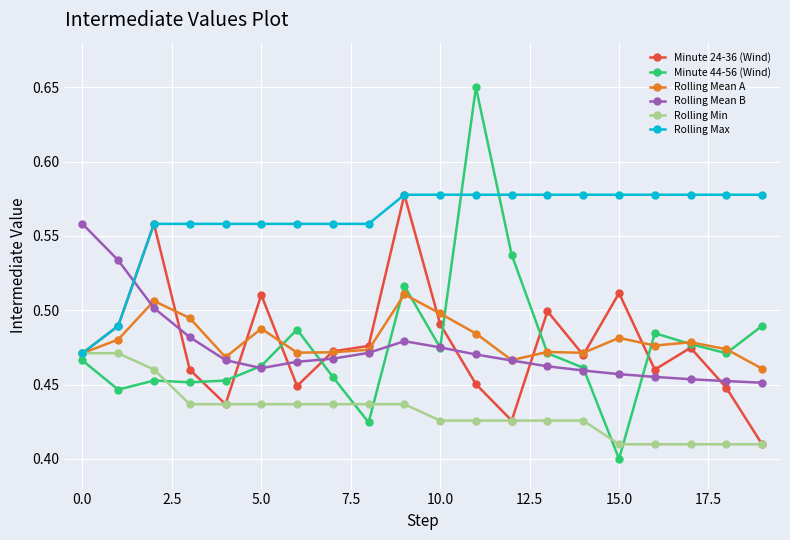

Count the Minute 24-36 (Wind) values in the range 0 to 1.

20